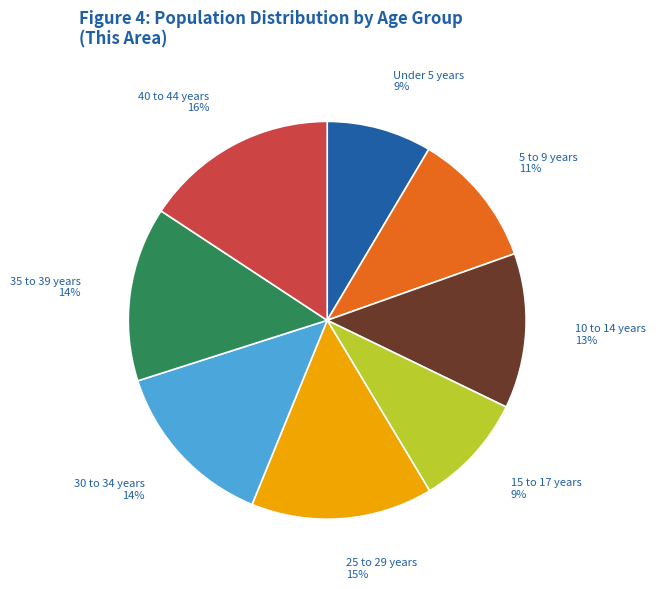

To the nearest percent, what is the difference between the largest and smallest slice percentages?

7%